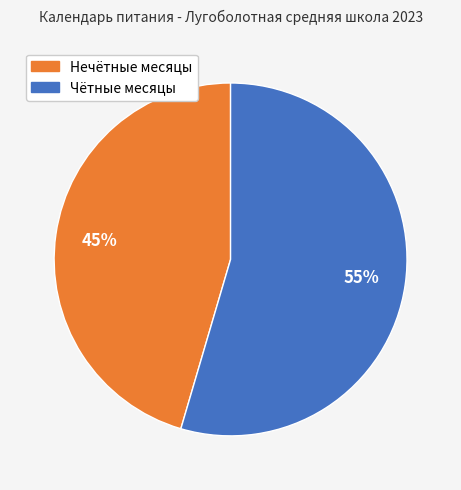

Does any single category account for the majority?

Yes